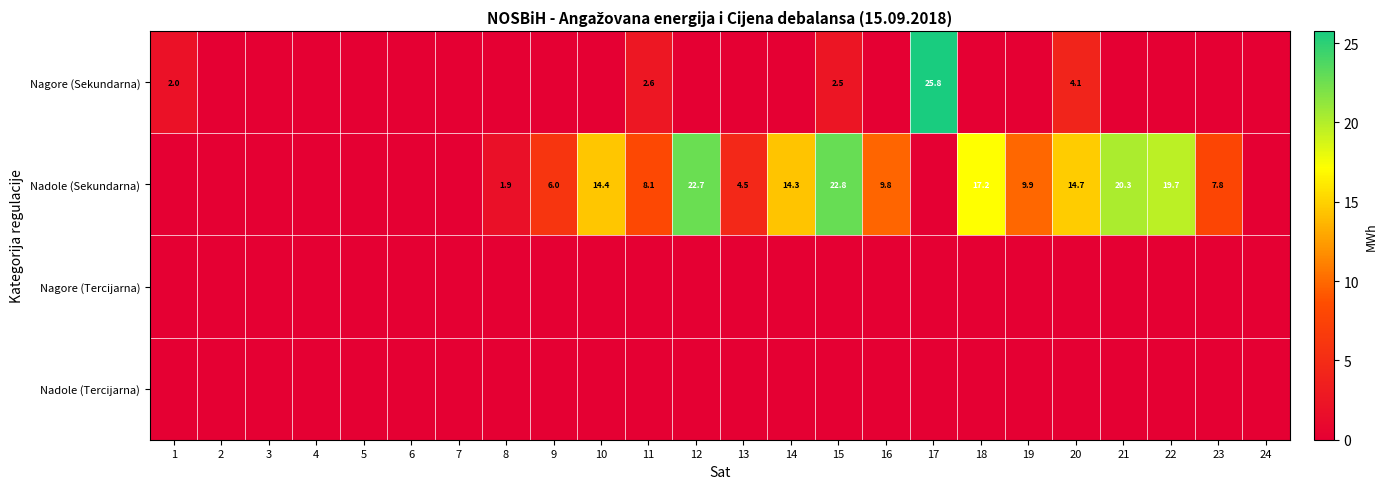

At how many categories does at least one series exceed 16?

6